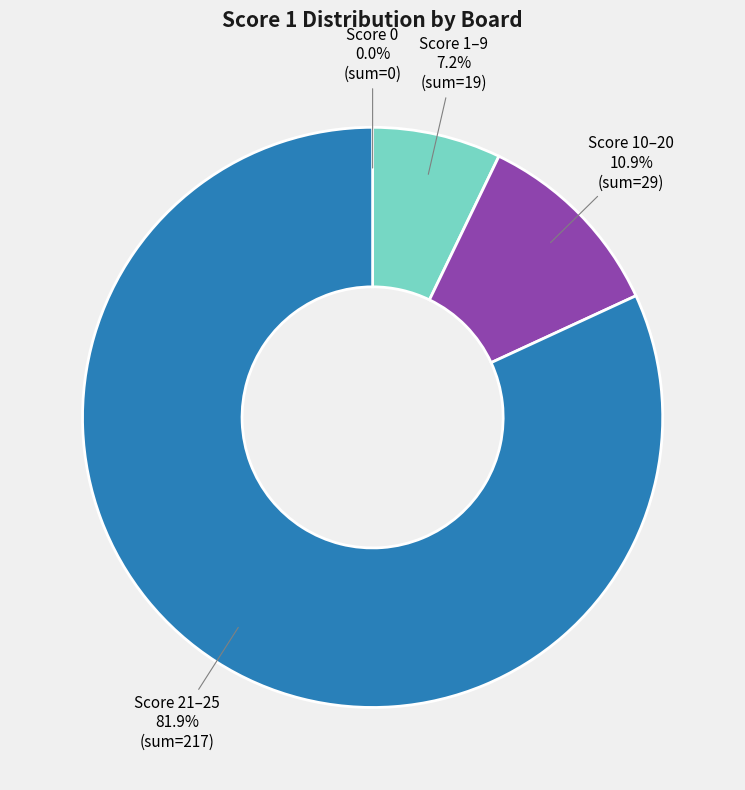

Which category has the biggest portion of the pie?

Score 21–25